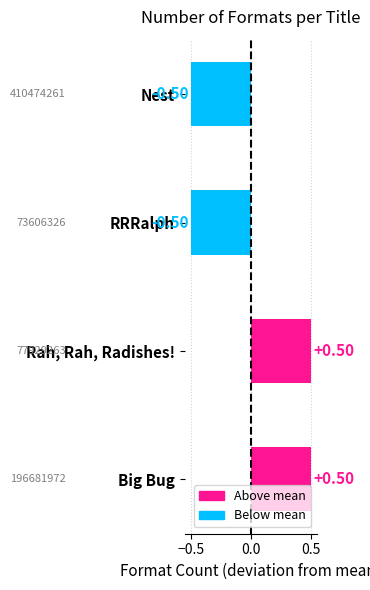

Between Big Bug and RRRalph, which is larger?

Big Bug